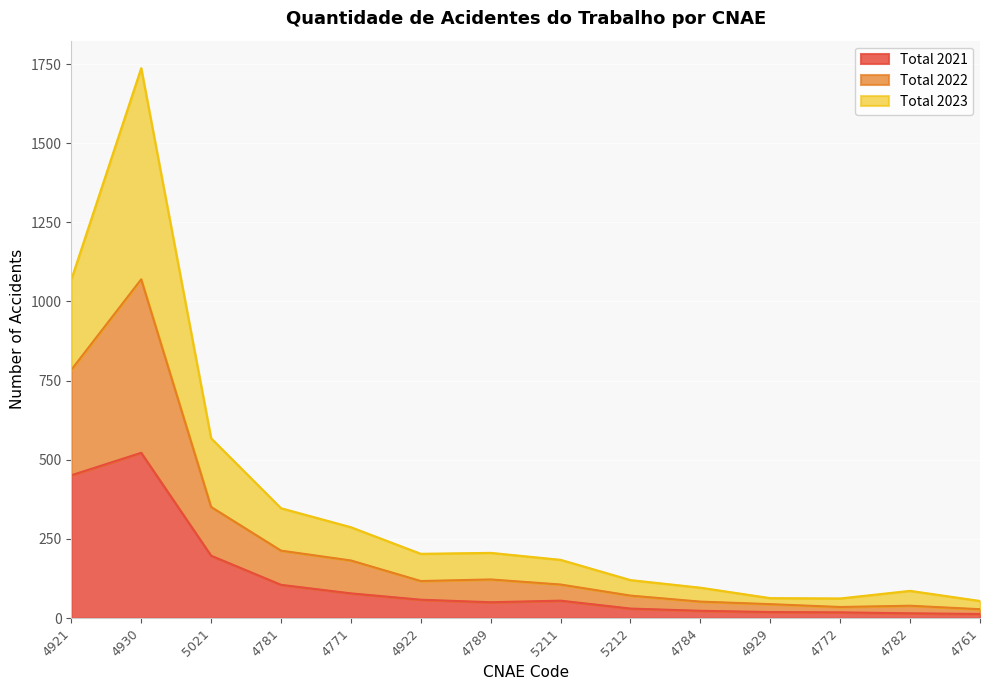

The value of Total 2021 at 4761 is 13. True or false?

True